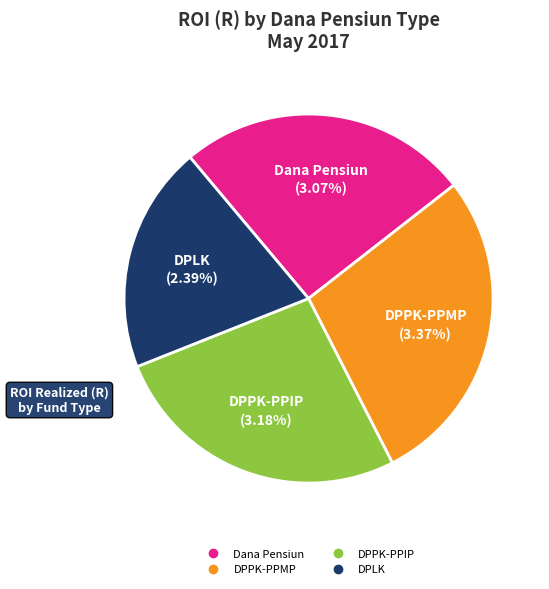

Is the sum of DPPK-PPMP and DPPK-PPIP greater than half?

Yes